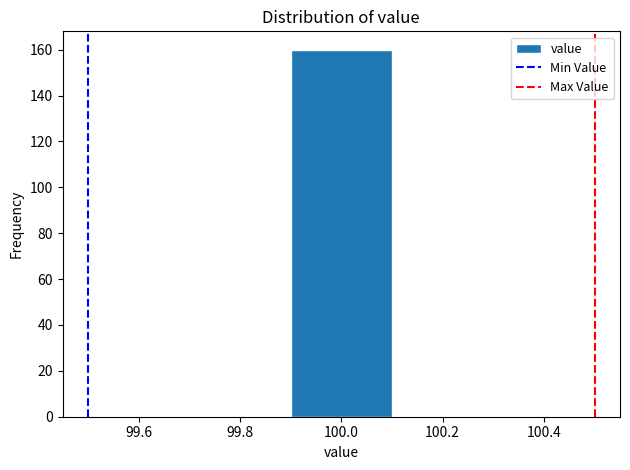

How tall is the bar that spans 99.9 to 100.1 on the x-axis? The values are not printed on the chart, so give them approximately, as read against the axis.

160